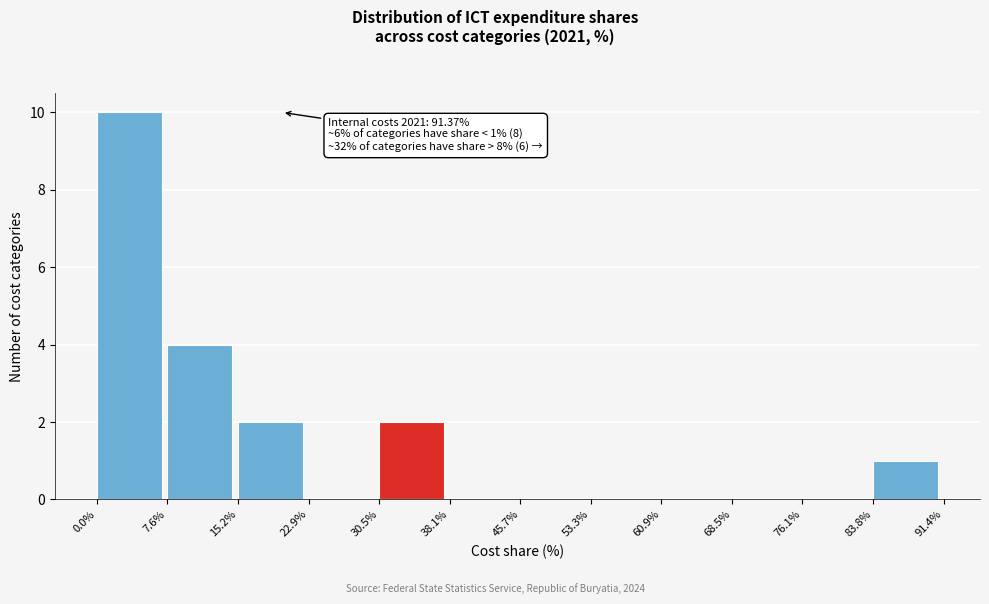

Which range on the x-axis has the tallest bar?

0.0% to 7.6%